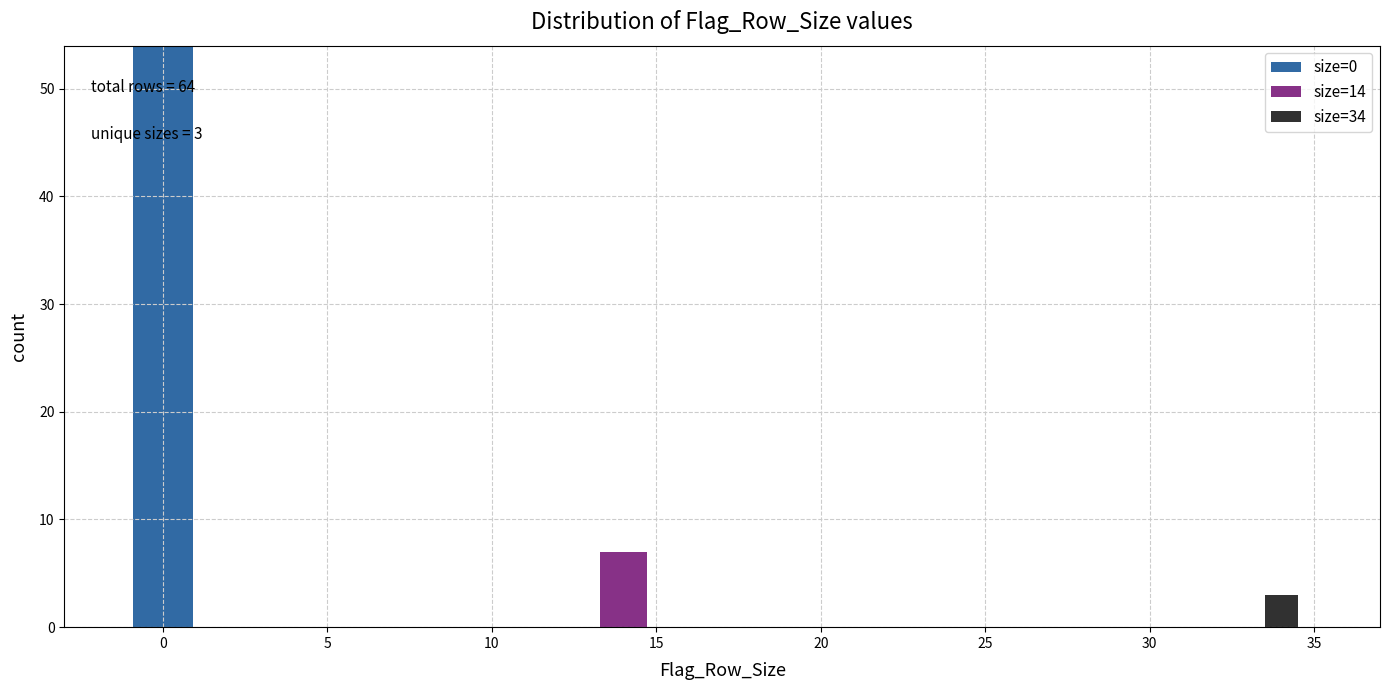

Which range on the x-axis has the tallest stacked bar (by total height)?

-1 to 1